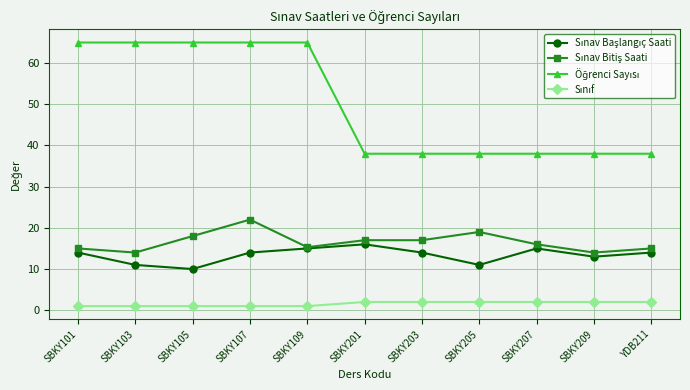

What is the label of the 7th point from the right?

SBKY109